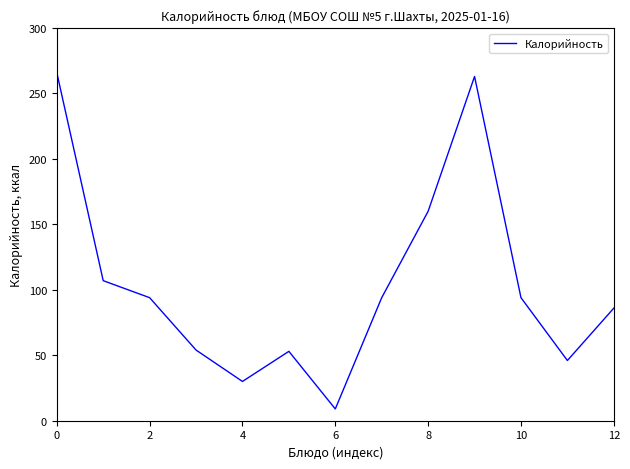

What is the greatest value displayed?

266